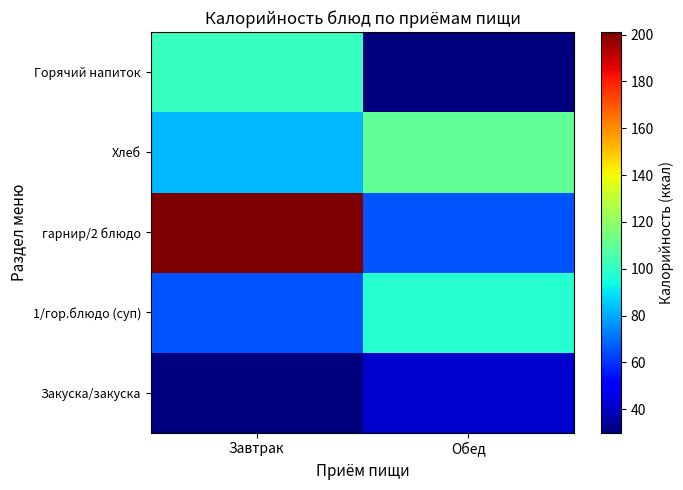

Which series has the largest total across all categories?

гарнир/2 блюдо